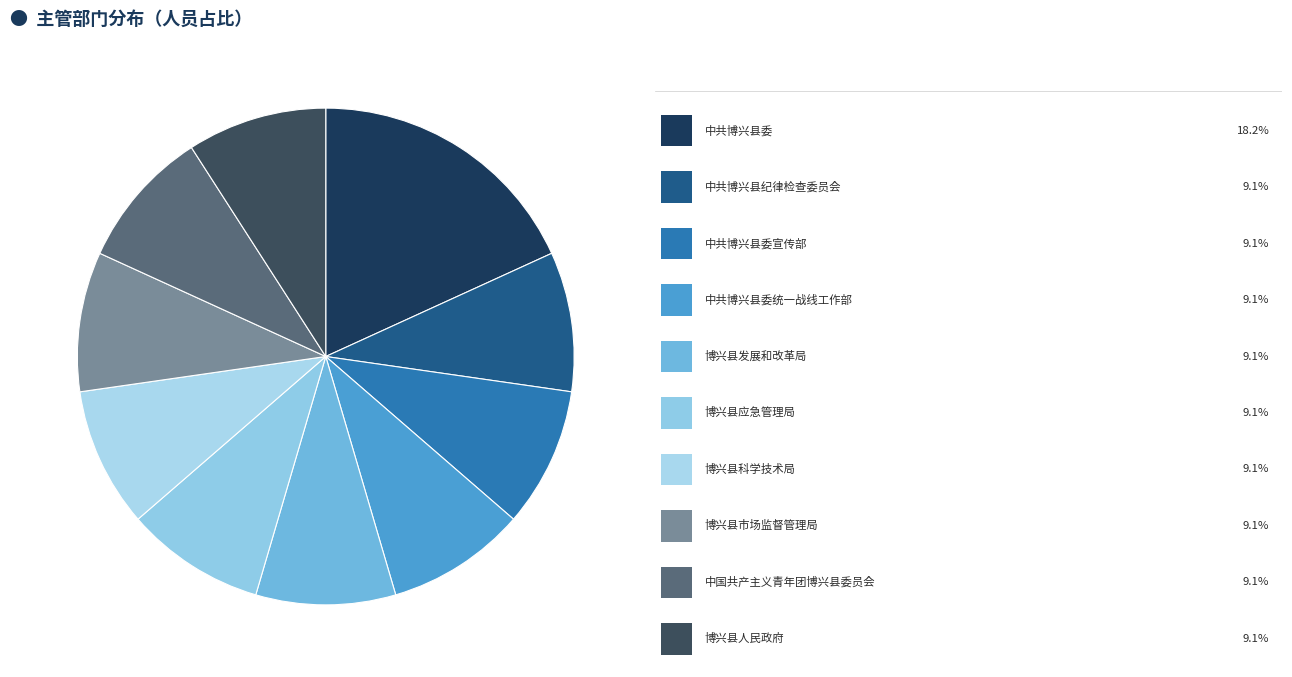

Which slice is the smallest?

中共博兴县纪律检查委员会